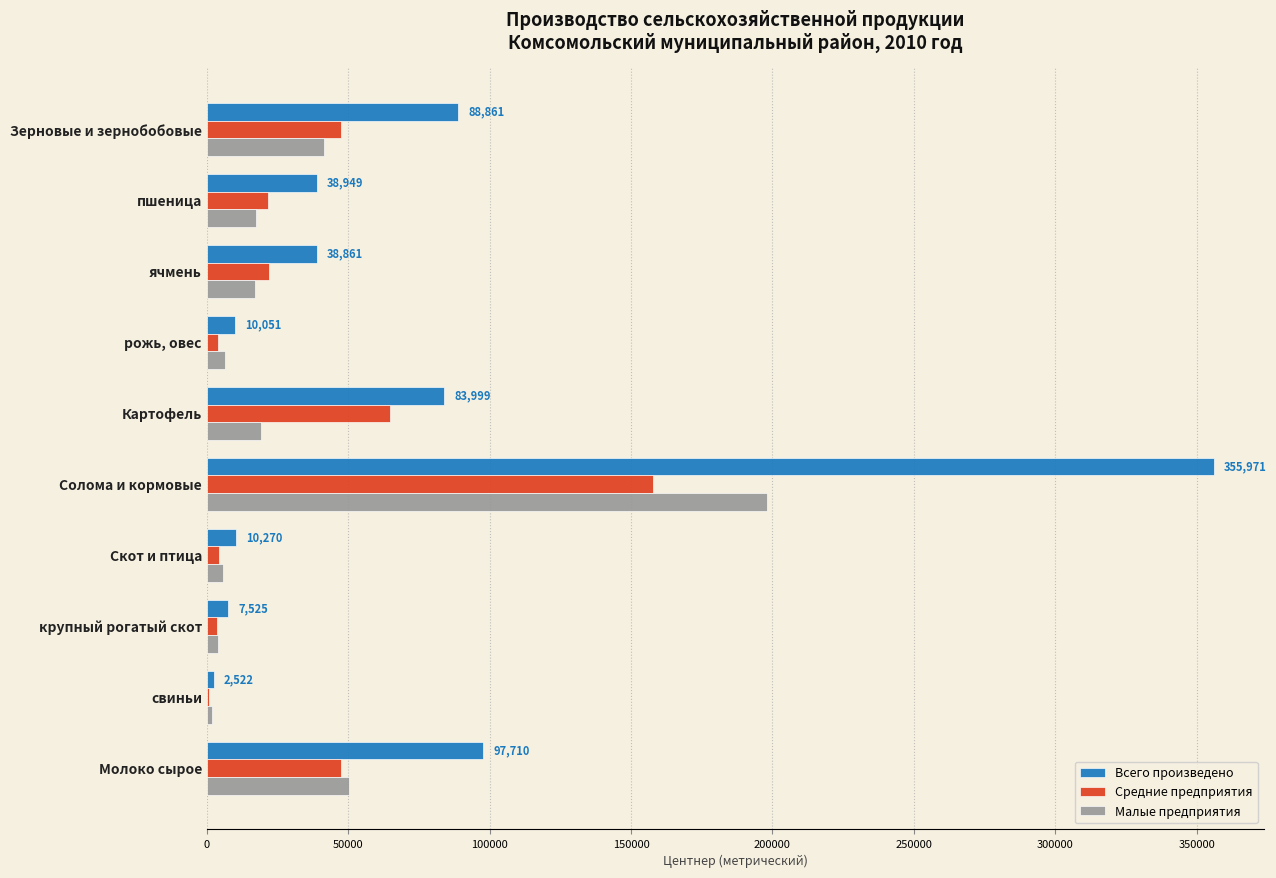

True or false: Средние предприятия has a value of 64862 at Картофель.

True